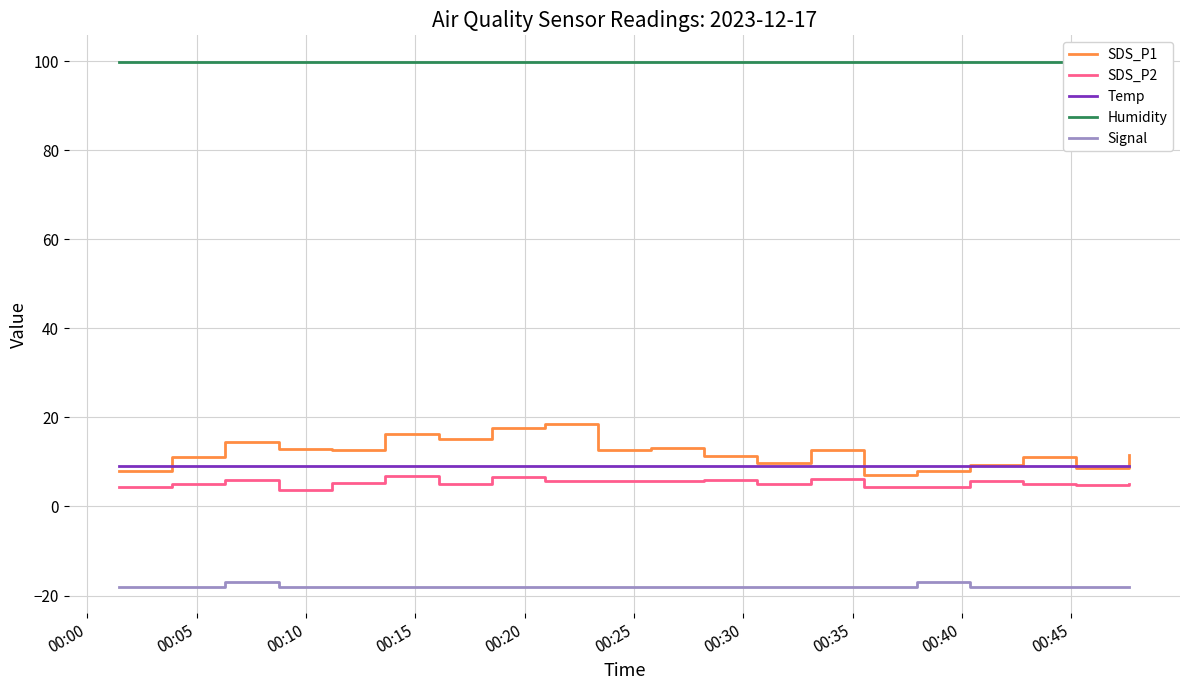

What is the smallest value displayed?

-18.0